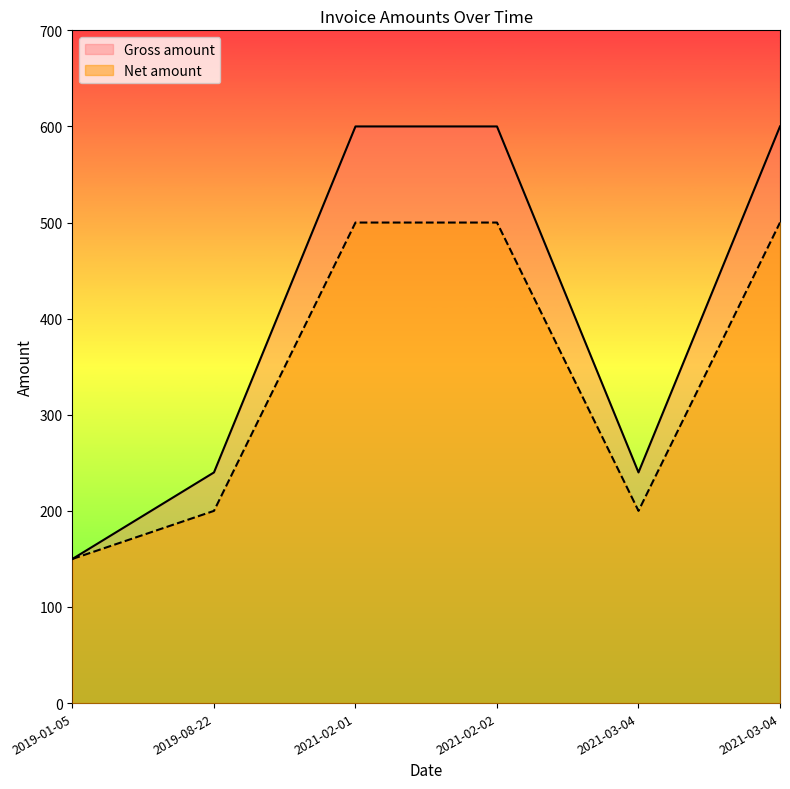

True or false: Net amount has a value of 500 at 2021-03-04.

True